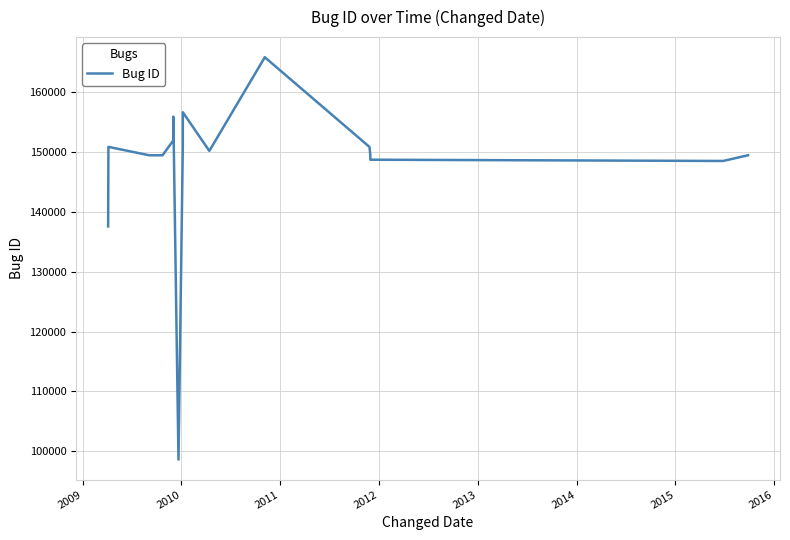

What is the smallest value displayed?

98621